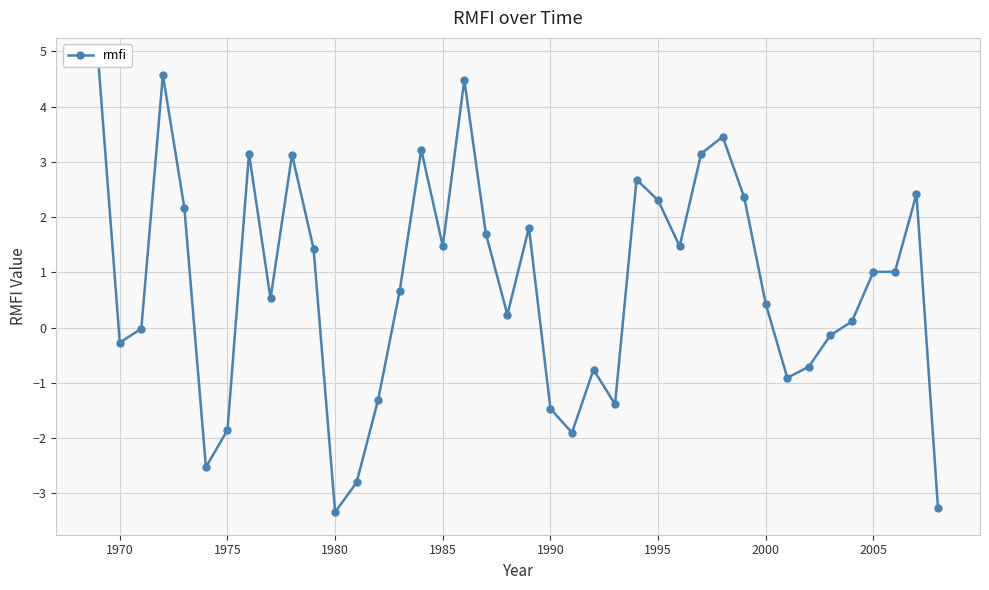

What is the value of the 15th point from the left?

0.7